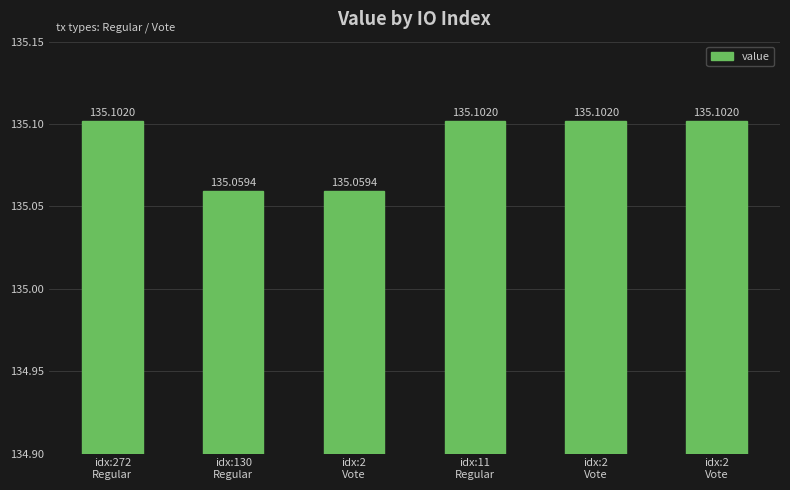

Approximately how many times larger is the value at idx:130
Regular compared to idx:2
Vote?

1.0